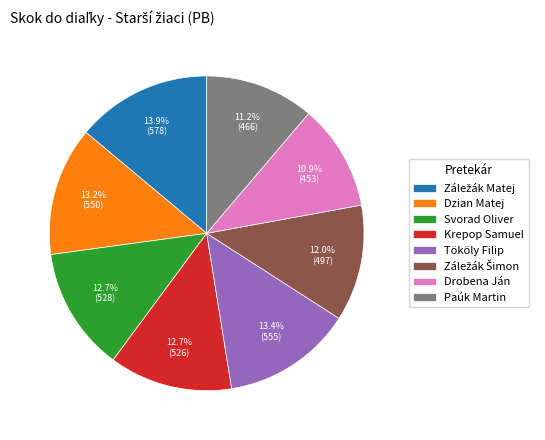

To the nearest percent, what percentage of the pie is Drobena Ján?

11%